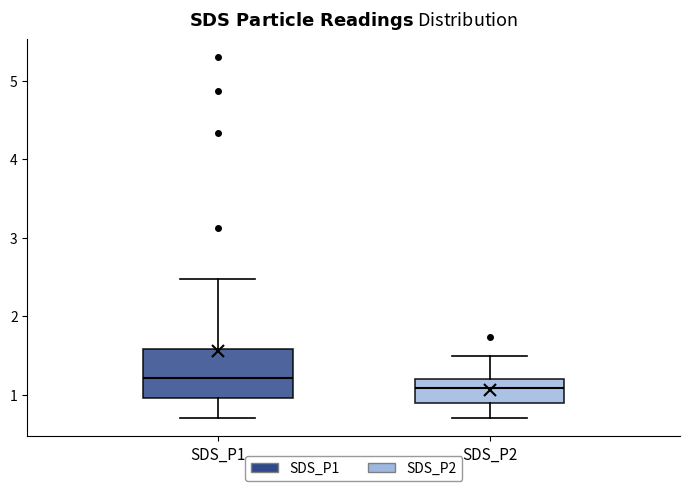

Comparing the boxes themselves (not the whiskers), which one is the tallest?

SDS_P1